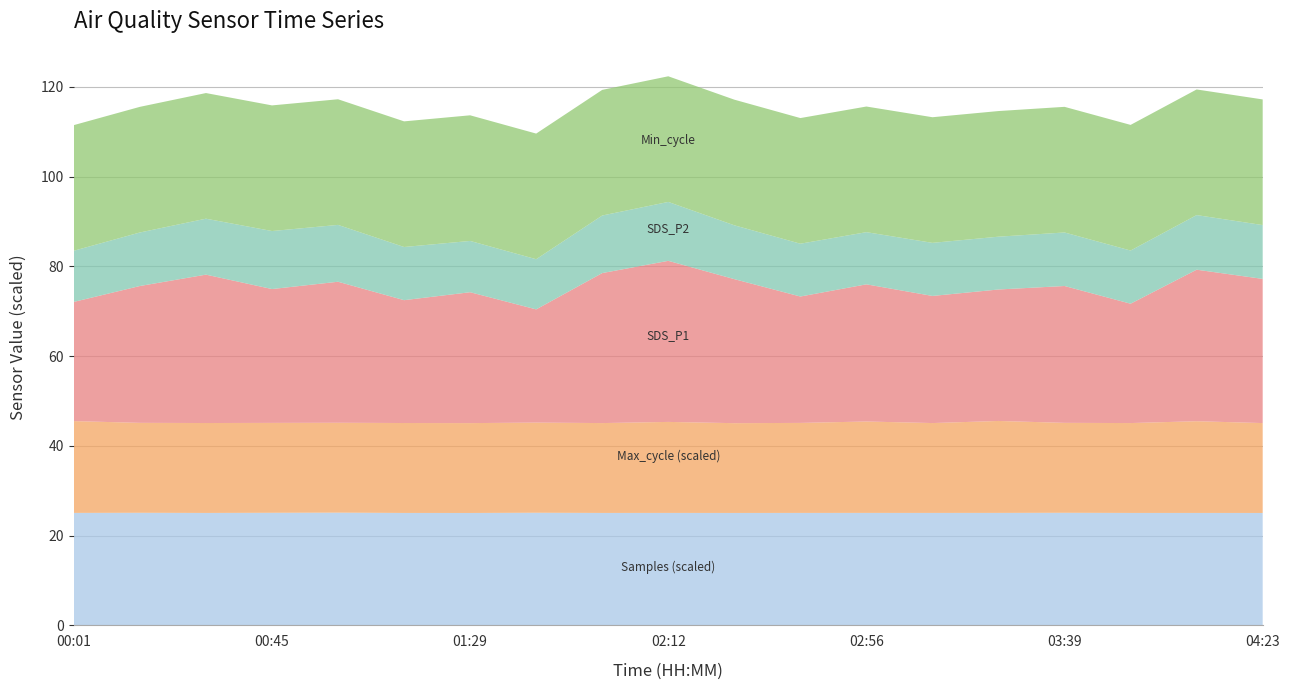

Reading right to left, what are all the values shown in this chart?

SDS_P1: 32.1	33.8	26.6	30.5	29.3	28.3	30.6	28.2	32.1	35.9	33.4	25.2	29.2	27.4	31.4	29.8	33.1	30.5	26.6
SDS_P2: 12.0	12.2	11.8	11.9	11.8	11.8	11.6	11.8	12.0	13.1	12.8	11.2	11.4	11.8	12.7	12.9	12.5	11.9	11.4
Min_cycle: 28.0	28.0	28.0	28.0	28.0	28.0	28.0	28.0	28.0	28.0	28.0	28.0	28.0	28.0	28.0	28.0	28.0	28.0	28.0
Max_cycle: 20033.0	20441.0	20029.0	20043.0	20488.0	20026.0	20370.0	20058.0	20010.0	20280.0	20026.0	20095.0	20026.0	20040.0	20033.0	20034.0	20040.0	20043.0	20459.0
Samples: 5011604.0	5012733.0	5012950.0	5019303.0	5014736.0	5013699.0	5014134.0	5013759.0	5012027.0	5013766.0	5012856.0	5020749.0	5011382.0	5012448.0	5025223.0	5019209.0	5012535.0	5019303.0	5014213.0